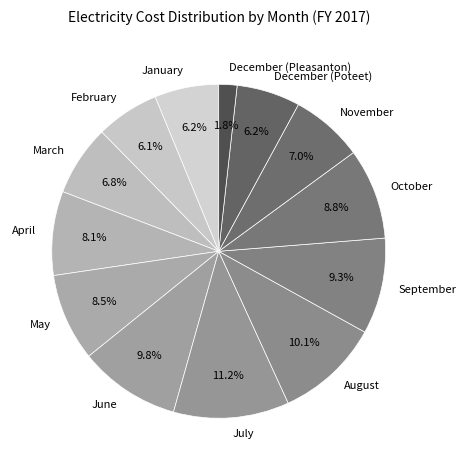

What percentage is the September slice, to the nearest percent?

9%